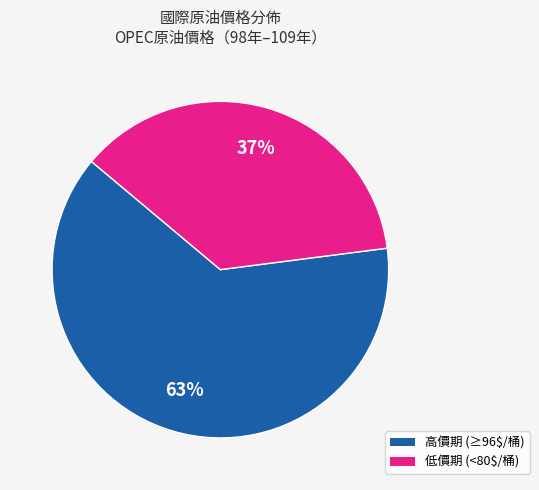

Does any single category account for the majority?

Yes